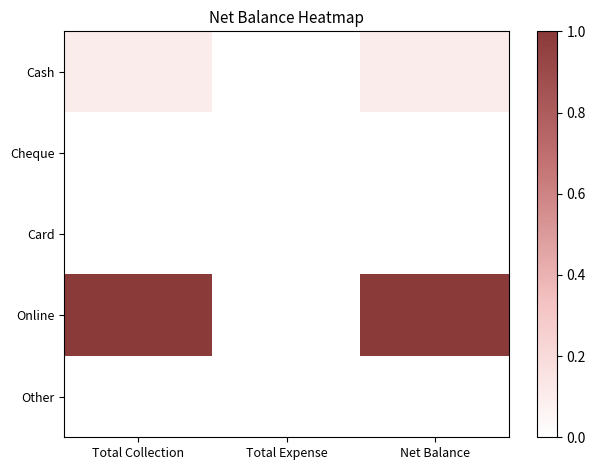

Reading left to right, what are all the values shown in this chart?

Cash: Total Collection=0.1	Total Expense=0.0	Net Balance=0.1
Cheque: Total Collection=0.0	Total Expense=0.0	Net Balance=0.0
Card: Total Collection=0.0	Total Expense=0.0	Net Balance=0.0
Online: Total Collection=1.0	Total Expense=0.0	Net Balance=1.0
Other: Total Collection=0.0	Total Expense=0.0	Net Balance=0.0